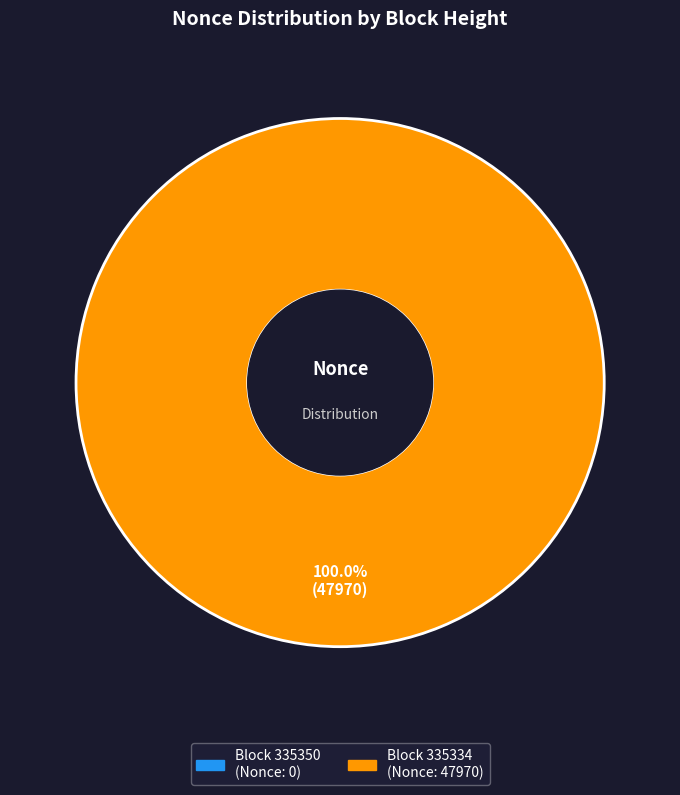

To the nearest percent, what is the difference between the largest and smallest slice percentages?

100%